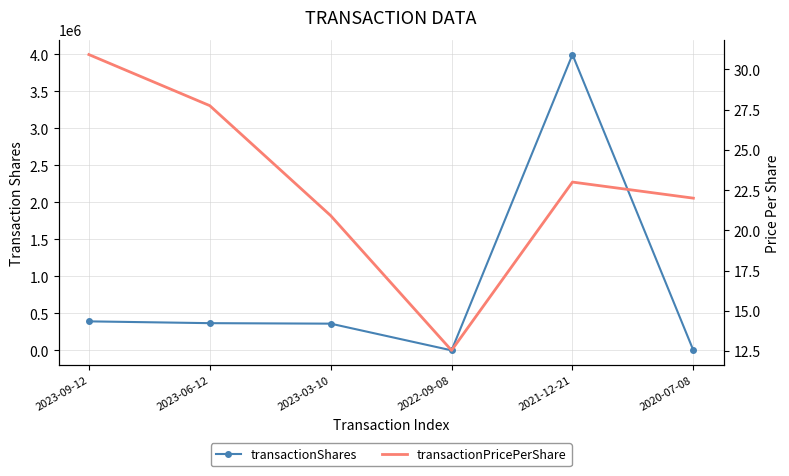

Is it true that transactionPricePerShare equals 23.0 at 2021-12-21?

True